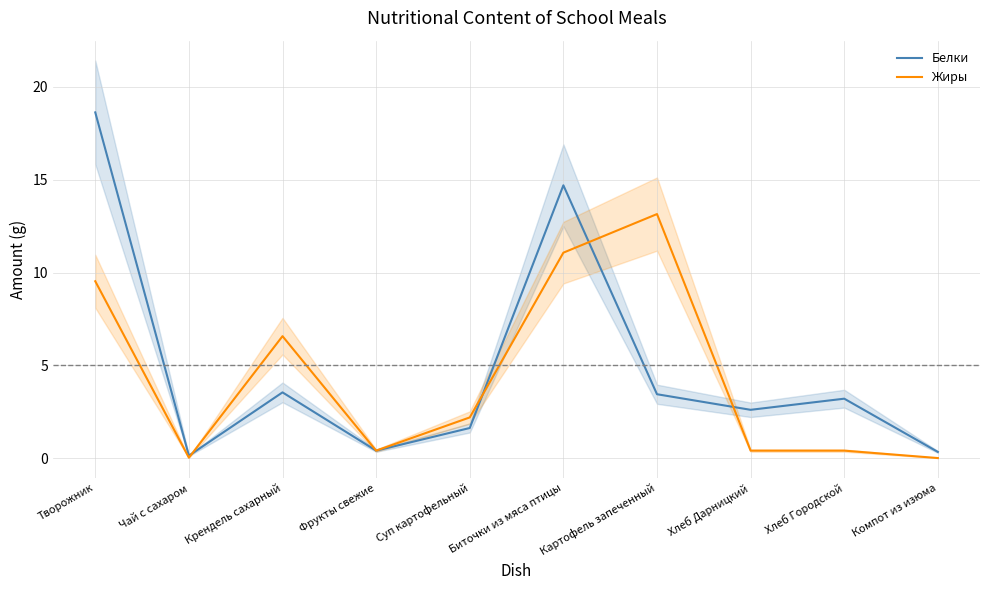

In Белки, how many points are lower than both neighbors (excluding endpoints)?

3